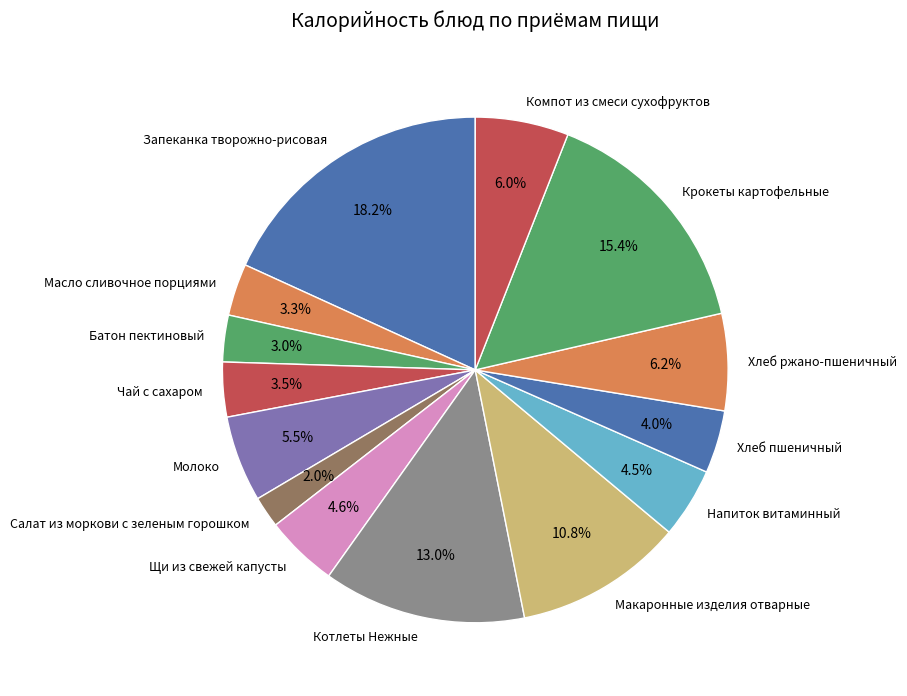

To the nearest percent, what is the average slice percentage?

7%